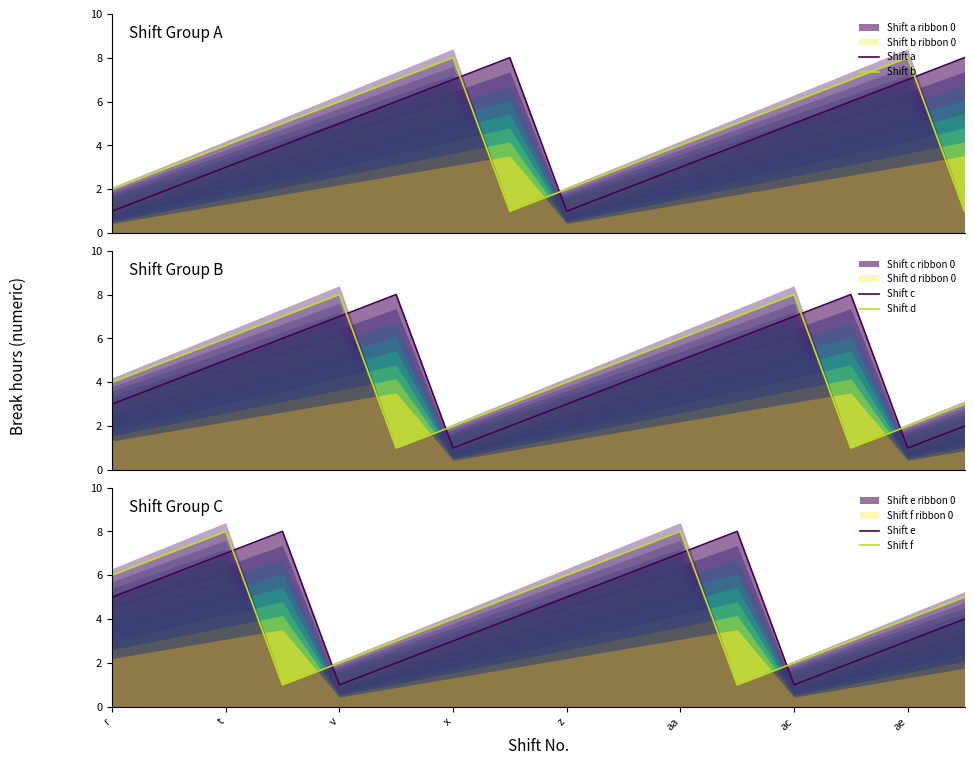

What is the sum of all Shift c values?

72